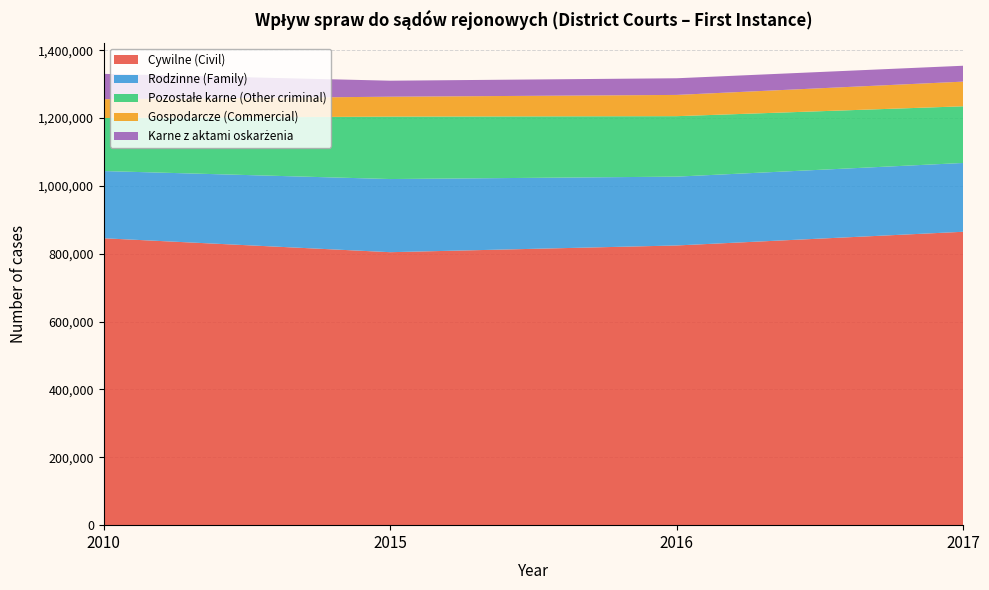

Reading right to left, list all the values displayed in this chart.

Cywilne (Civil): 2017=864811	2016=824465	2015=804632	2010=845667
Rodzinne (Family): 2017=202827	2016=202891	2015=215628	2010=198158
Pozostałe karne (Other criminal): 2017=167050	2016=178230	2015=183995	2010=156278
Gospodarcze (Commercial): 2017=72709	2016=62646	2015=58677	2010=55482
Karne z aktami oskarżenia: 2017=46810	2016=49080	2015=47199	2010=74685